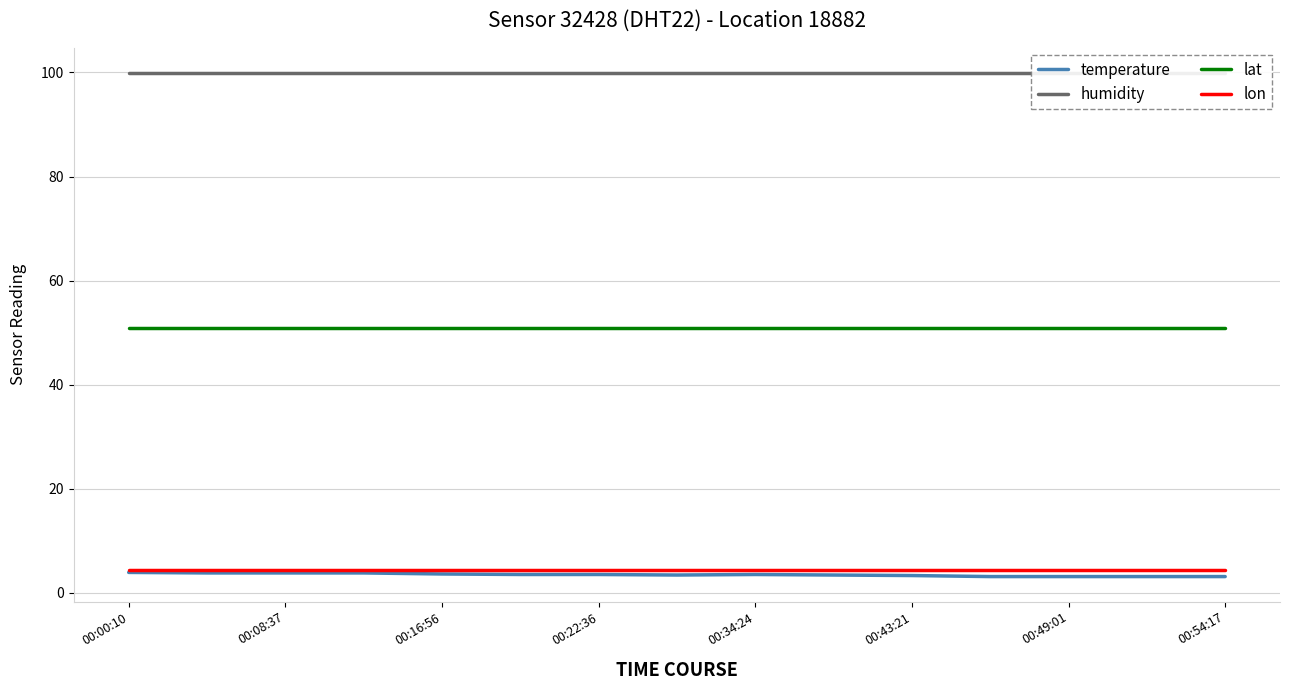

What is the smallest value displayed?

3.1